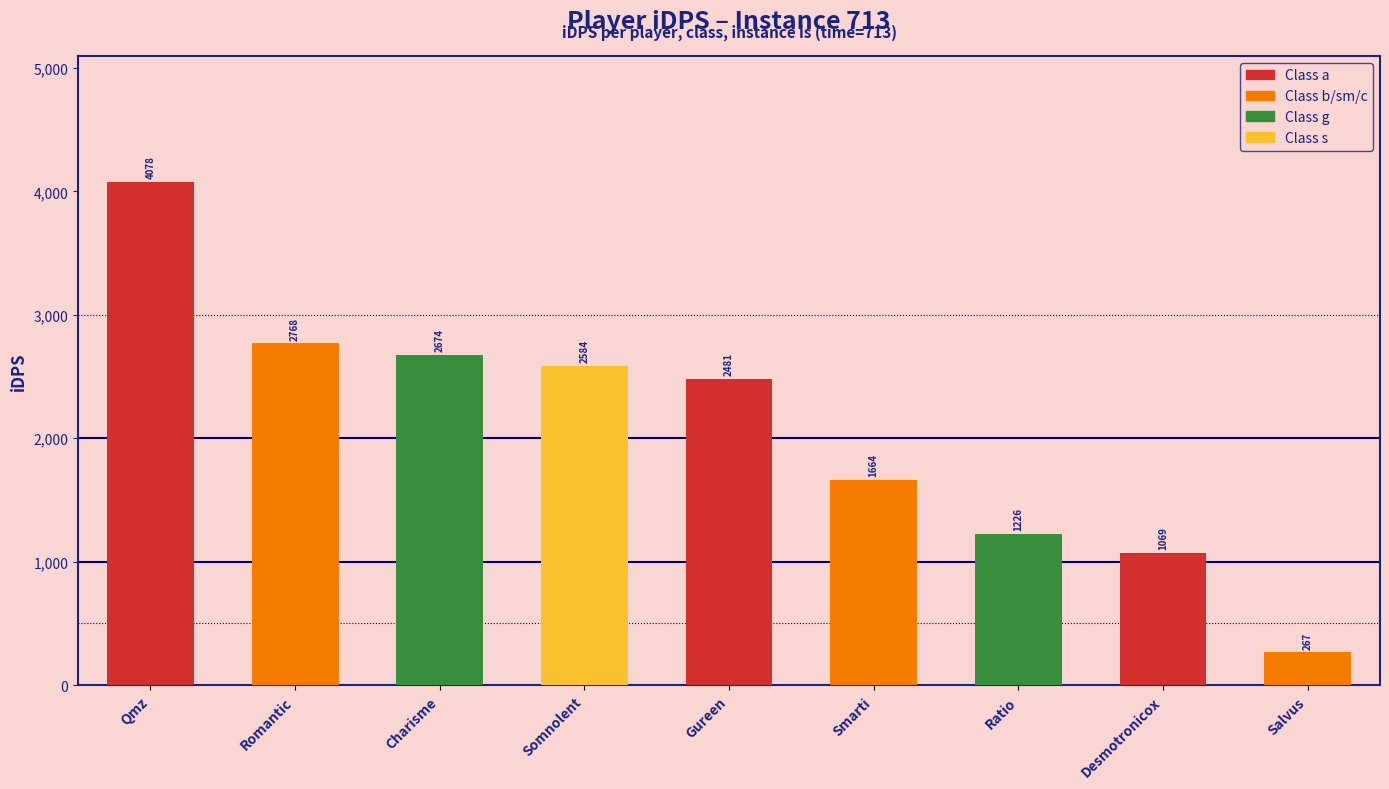

Which has a higher value, Salvus or Somnolent?

Somnolent